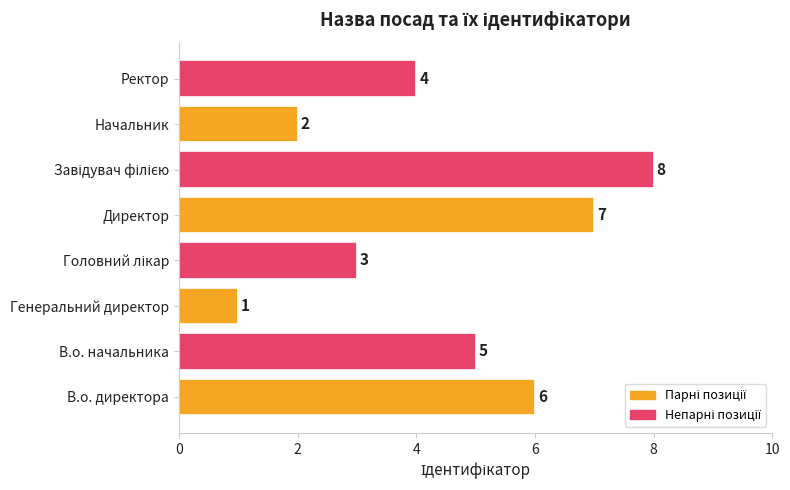

What is the difference between the second highest and second lowest values?

5